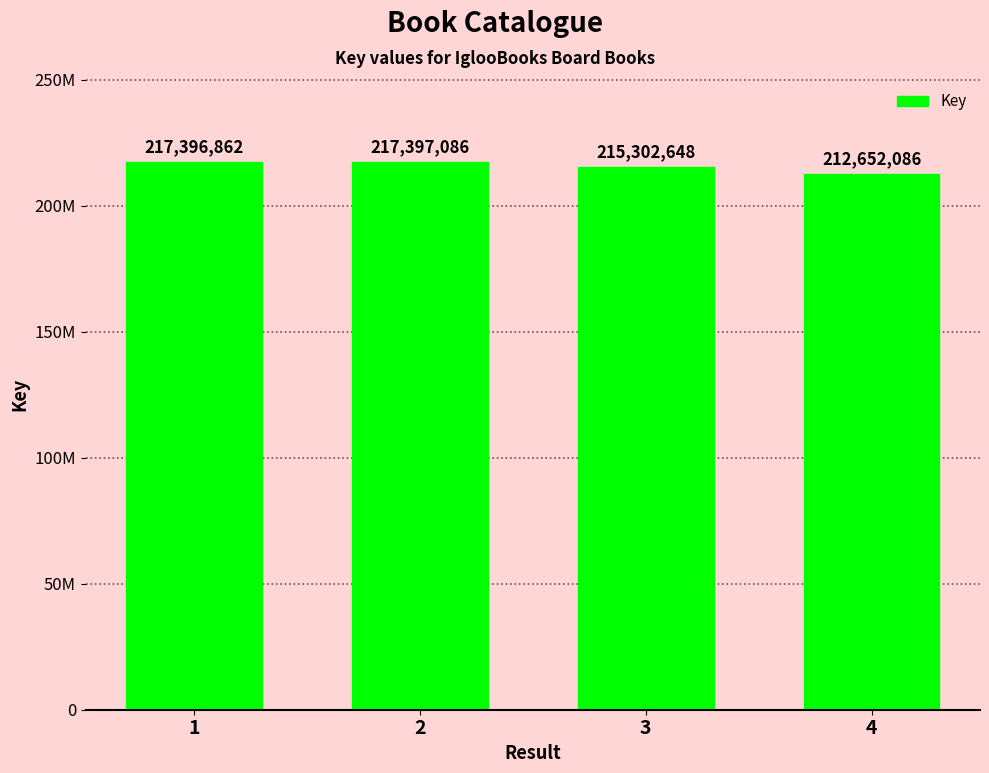

Are the bars horizontal?

No